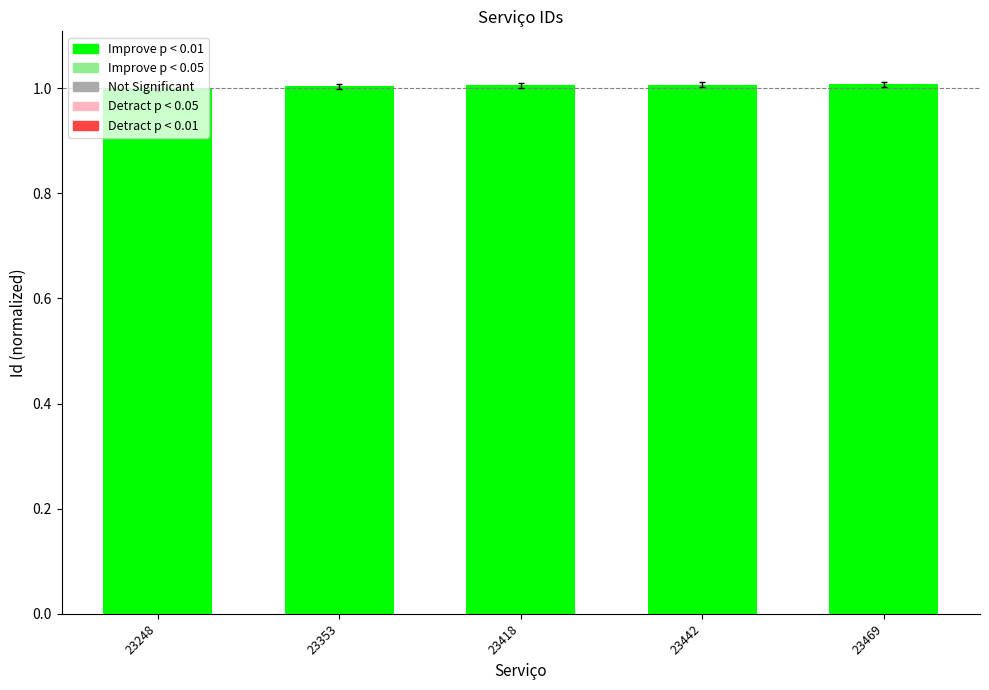

Are the bars grouped side by side (vs. stacked)?

No